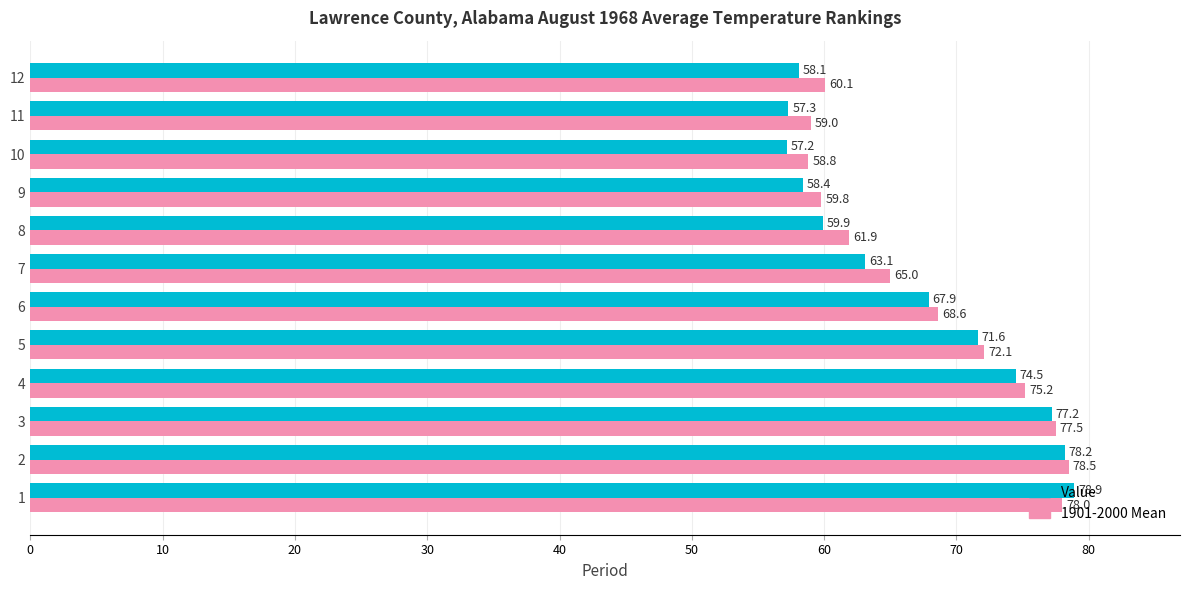

Is it true that Value equals 18.5 at 11?

False